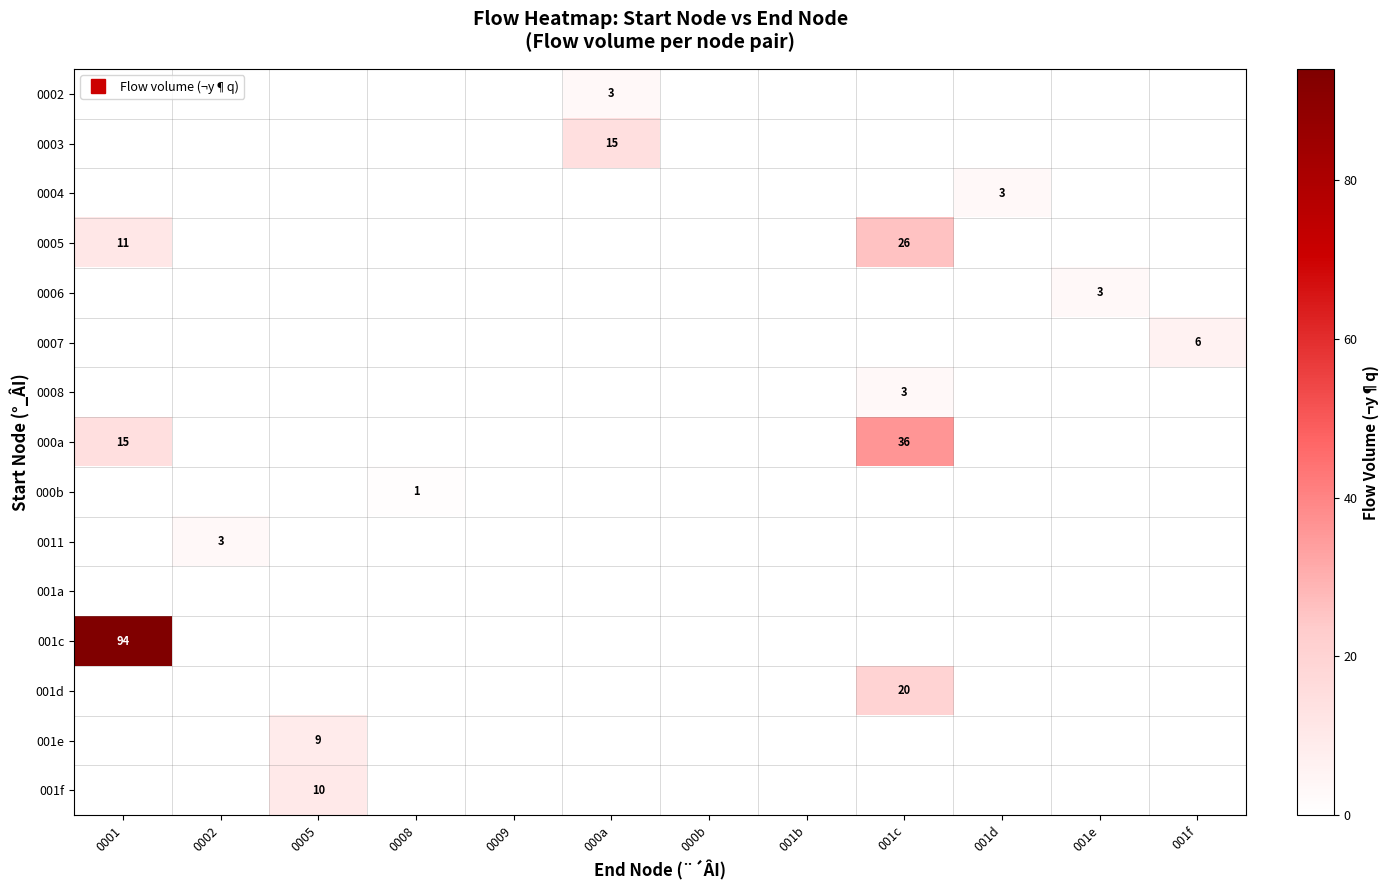

What is the total value across all series at 0002?

3